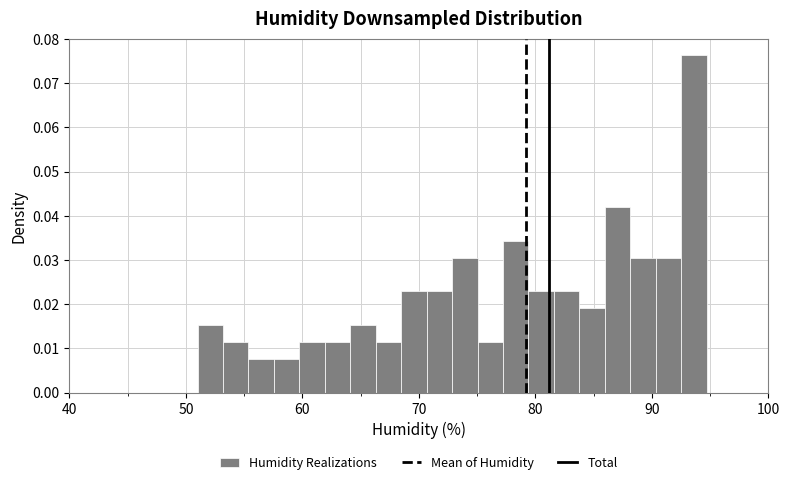

Read against the x-axis, roughly where is the centre of the tallest bar?

94